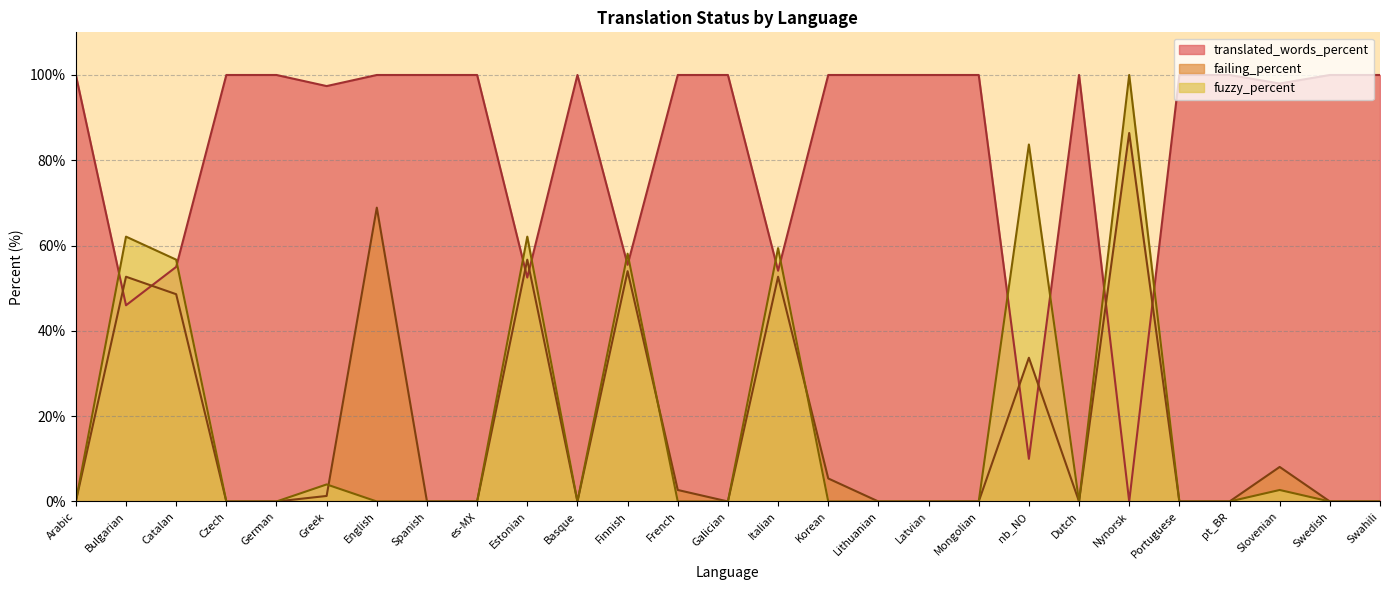

Reading right to left, list all the values displayed in this chart.

translated_words_percent: 100.0	100.0	98.0	100.0	100.0	0.0	100.0	10.0	100.0	100.0	100.0	100.0	54.1	100.0	100.0	55.5	100.0	52.5	100.0	100.0	100.0	97.4	100.0	100.0	55.0	46.0	100.0
failing_percent: 0.0	0.0	8.1	0.0	0.0	86.4	0.0	33.7	0.0	0.0	0.0	5.4	52.7	0.0	2.7	54.0	0.0	56.7	0.0	0.0	68.9	1.3	0.0	0.0	48.6	52.7	0.0
fuzzy_percent: 0.0	0.0	2.7	0.0	0.0	100.0	0.0	83.7	0.0	0.0	0.0	0.0	59.4	0.0	0.0	58.1	0.0	62.1	0.0	0.0	0.0	4.0	0.0	0.0	56.7	62.1	0.0